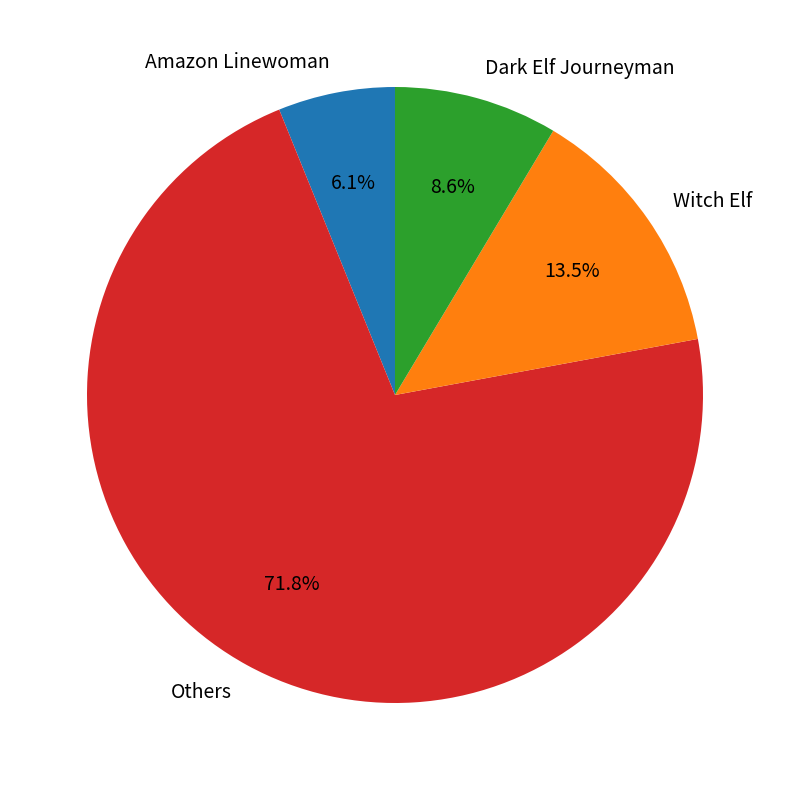

How much of the chart is everything except Witch Elf?

86.5%